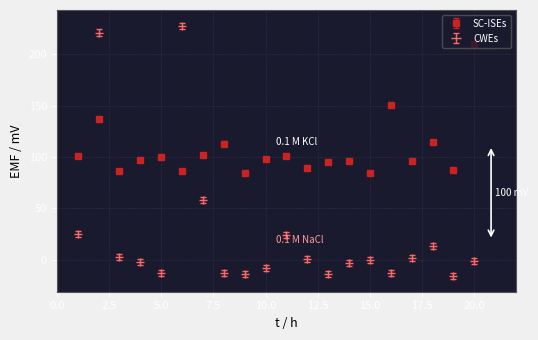

Which series has the widest spread of values?

CWEs